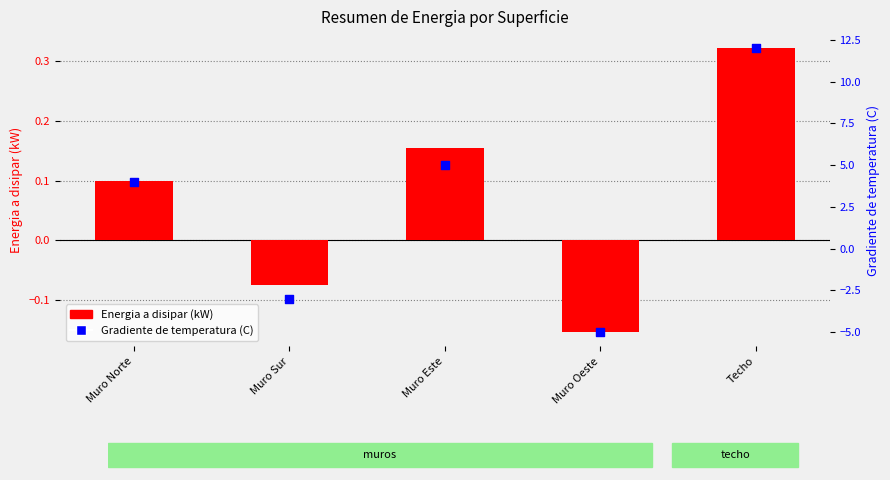

Which series has the largest total across all categories?

Gradiente de temperatura (C)